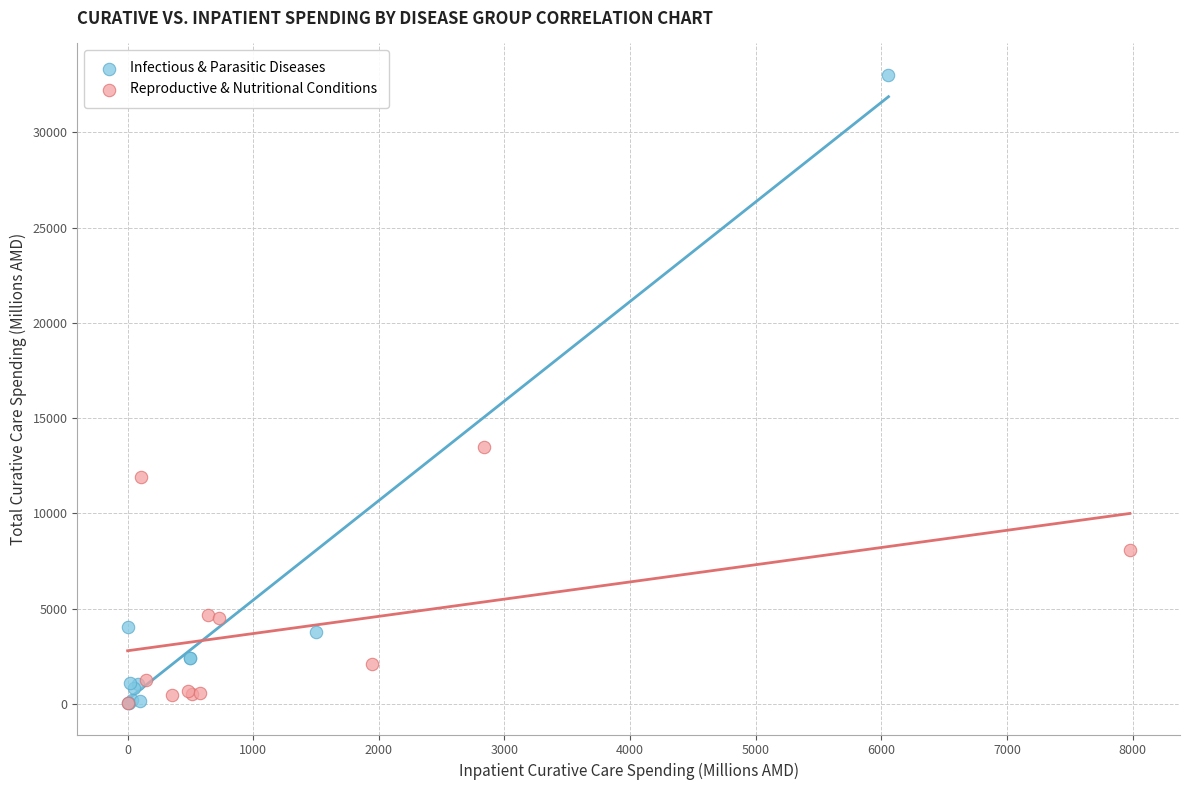

Which series has the widest spread of Y values?

Infectious & Parasitic Diseases